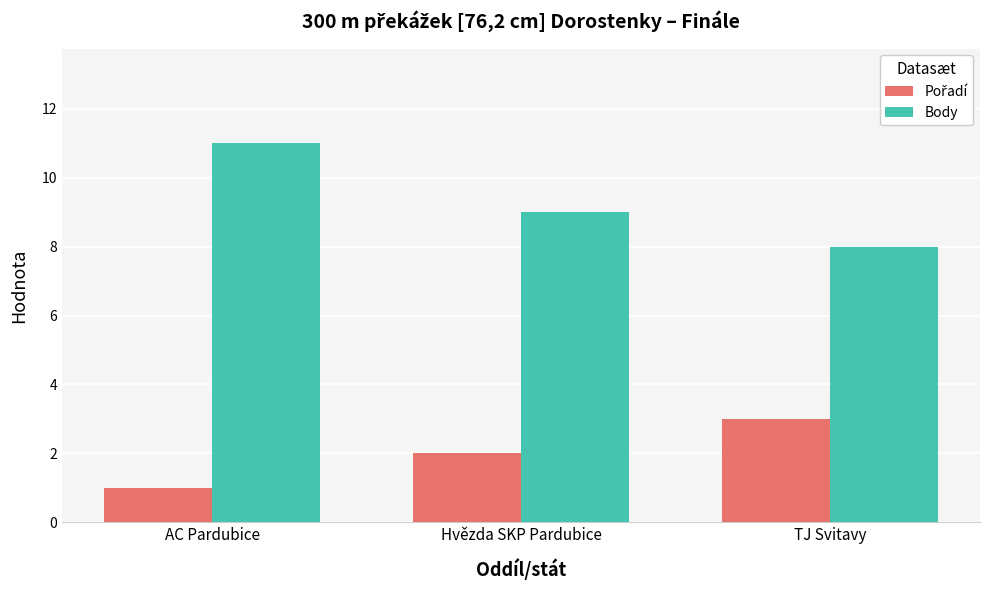

Which series changed the most between AC Pardubice and Hvězda SKP Pardubice?

Body